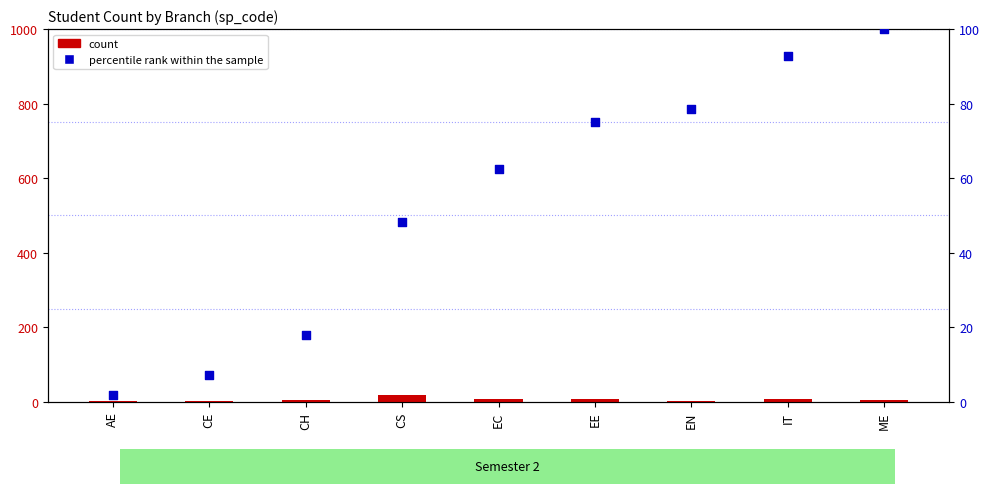

What are all the series names shown in the legend?

count, percentile rank within the sample